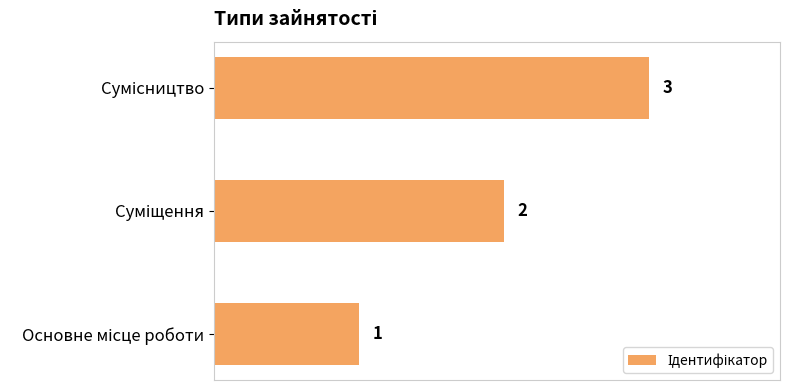

How many values are between 1 and 3?

3